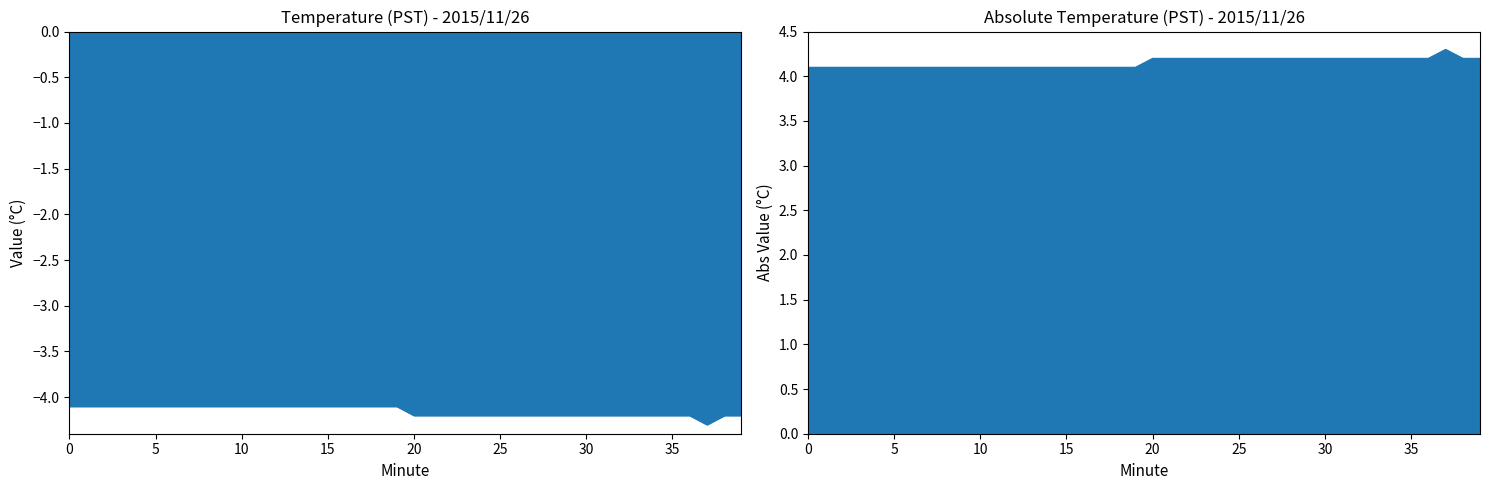

At which category does the chart reach its minimum across all series?

37